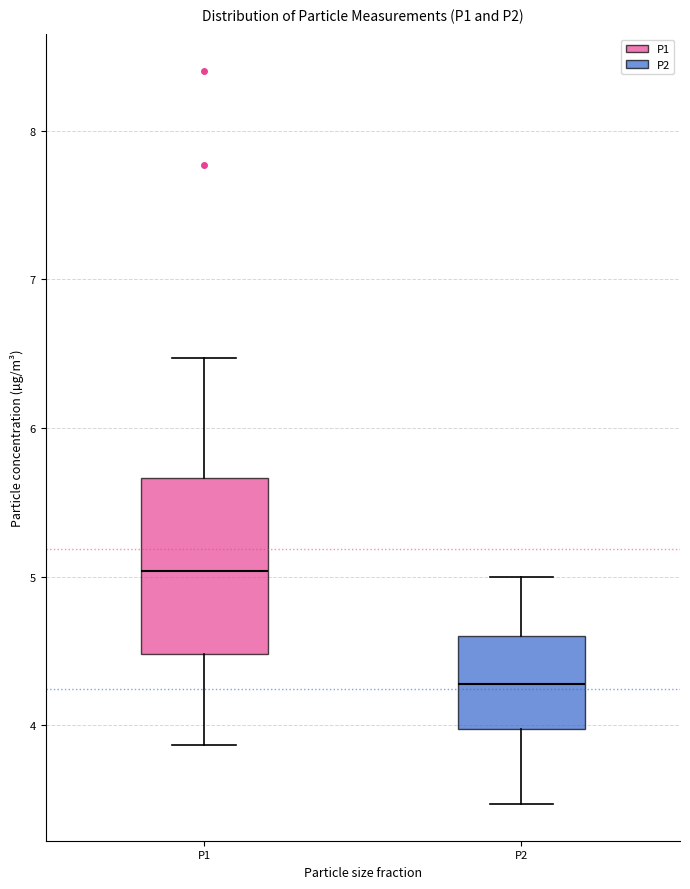

Which box is the tallest, from its lower edge to its upper edge?

P1